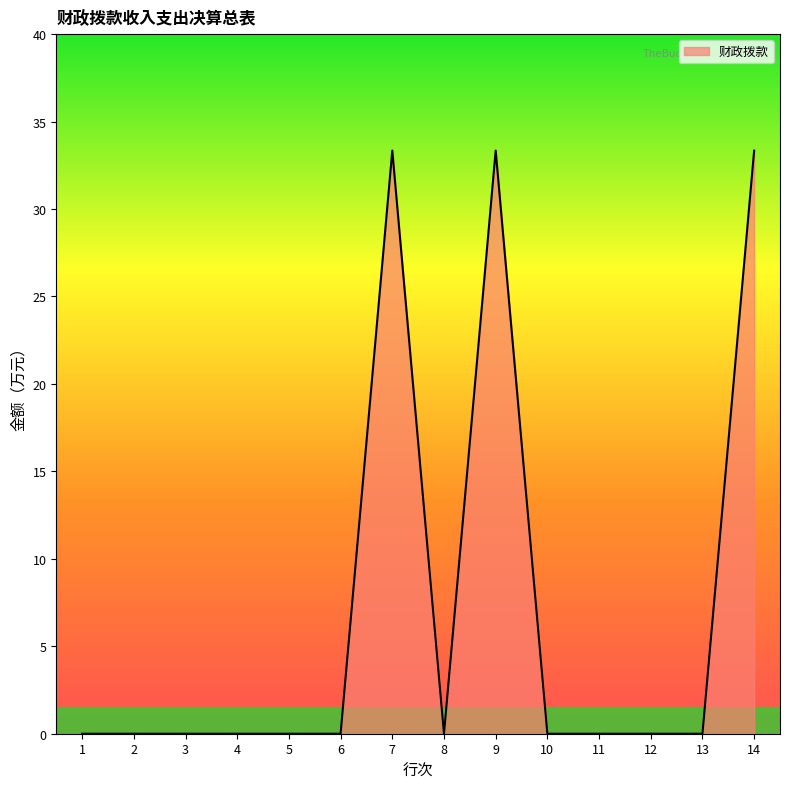

What is the difference between the maximum and minimum values?

33.3